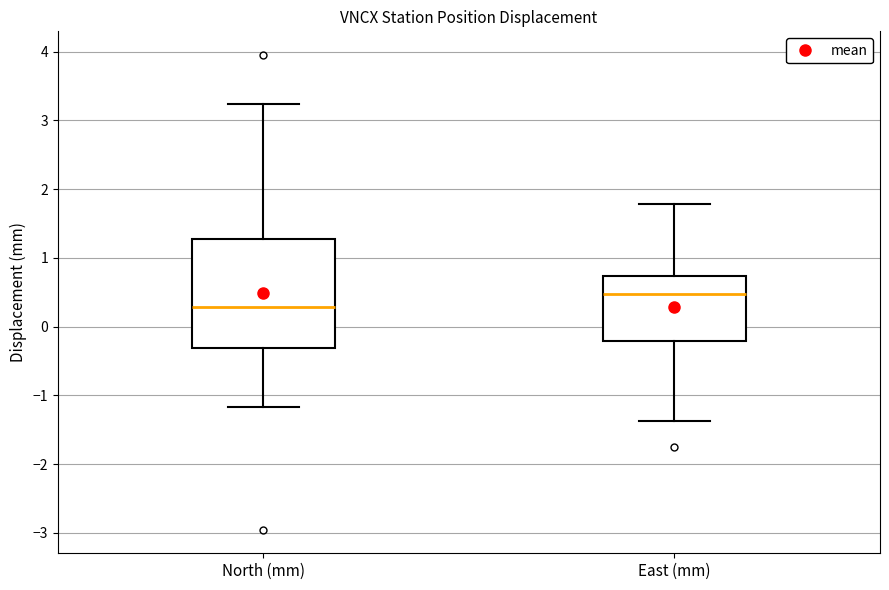

Which box's median line is the lowest?

North (mm)